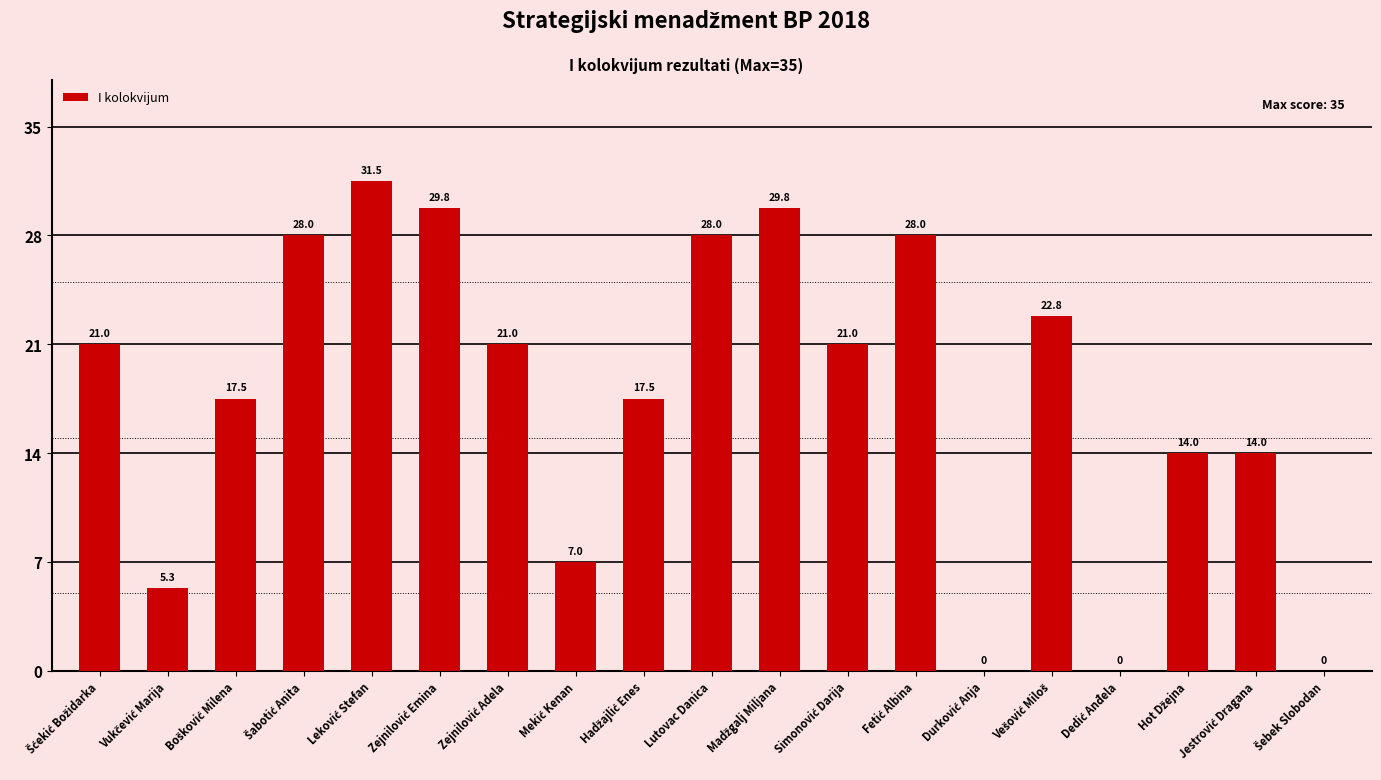

What is the maximum value shown in the chart?

31.5